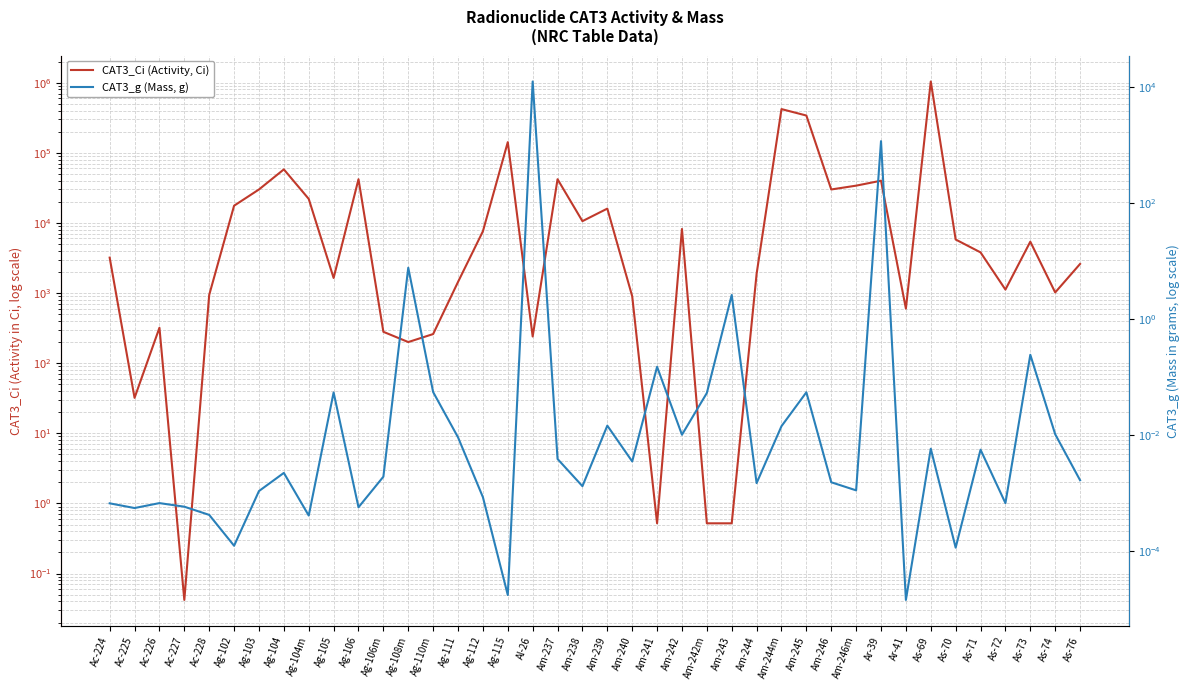

Reading right to left, transcribe all the data shown in this chart.

CAT3_Ci (Activity, Ci): As-76=2600.0	As-74=1020.0	As-73=5400.0	As-72=1120.0	As-71=3800.0	As-70=5800.0	As-69=1040000.0	Ar-41=600.0	Ar-39=40000.0	Am-246m=34000.0	Am-246=30000.0	Am-245=340000.0	Am-244m=420000.0	Am-244=1880.0	Am-243=0.5	Am-242m=0.5	Am-242=8200.0	Am-241=0.5	Am-240=900.0	Am-239=16000.0	Am-238=10600.0	Am-237=42000.0	Al-26=240.0	Ag-115=142000.0	Ag-112=7600.0	Ag-111=1440.0	Ag-110m=260.0	Ag-108m=200.0	Ag-106m=280.0	Ag-106=42000.0	Ag-105=1640.0	Ag-104m=22000.0	Ag-104=58000.0	Ag-103=30000.0	Ag-102=17600.0	Ac-228=940.0	Ac-227=0.0	Ac-226=320.0	Ac-225=32.0	Ac-224=3200.0
CAT3_g (Mass, g): As-76=0.0	As-74=0.0	As-73=0.2	As-72=0.0	As-71=0.0	As-70=0.0	As-69=0.0	Ar-41=0.0	Ar-39=1170.0	Am-246m=0.0	Am-246=0.0	Am-245=0.1	Am-244m=0.0	Am-244=0.0	Am-243=2.6	Am-242m=0.1	Am-242=0.0	Am-241=0.1	Am-240=0.0	Am-239=0.0	Am-238=0.0	Am-237=0.0	Al-26=12500.0	Ag-115=0.0	Ag-112=0.0	Ag-111=0.0	Ag-110m=0.1	Ag-108m=7.7	Ag-106m=0.0	Ag-106=0.0	Ag-105=0.1	Ag-104m=0.0	Ag-104=0.0	Ag-103=0.0	Ag-102=0.0	Ac-228=0.0	Ac-227=0.0	Ac-226=0.0	Ac-225=0.0	Ac-224=0.0